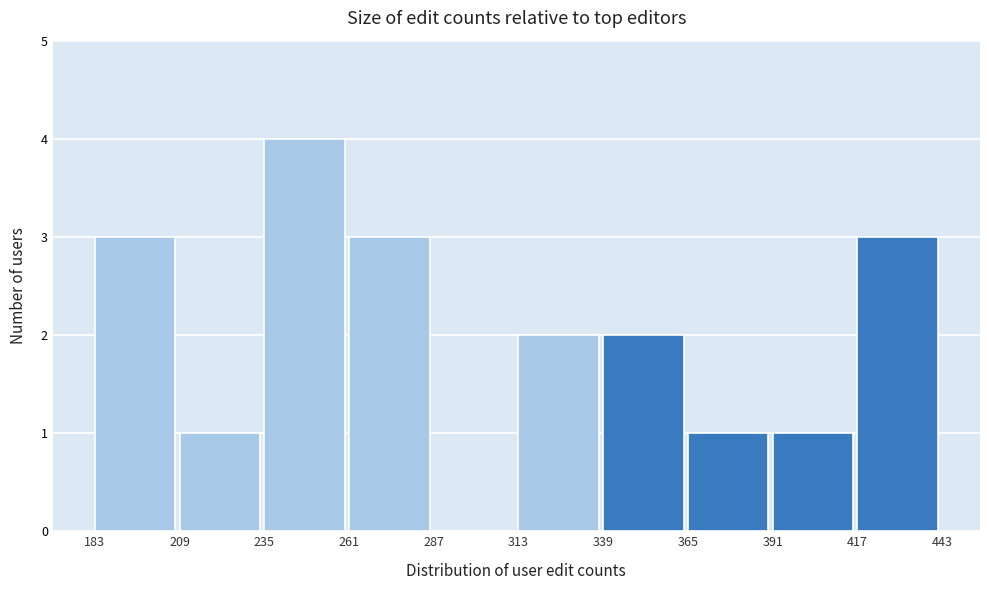

Which range on the x-axis has the tallest bar?

235 to 261